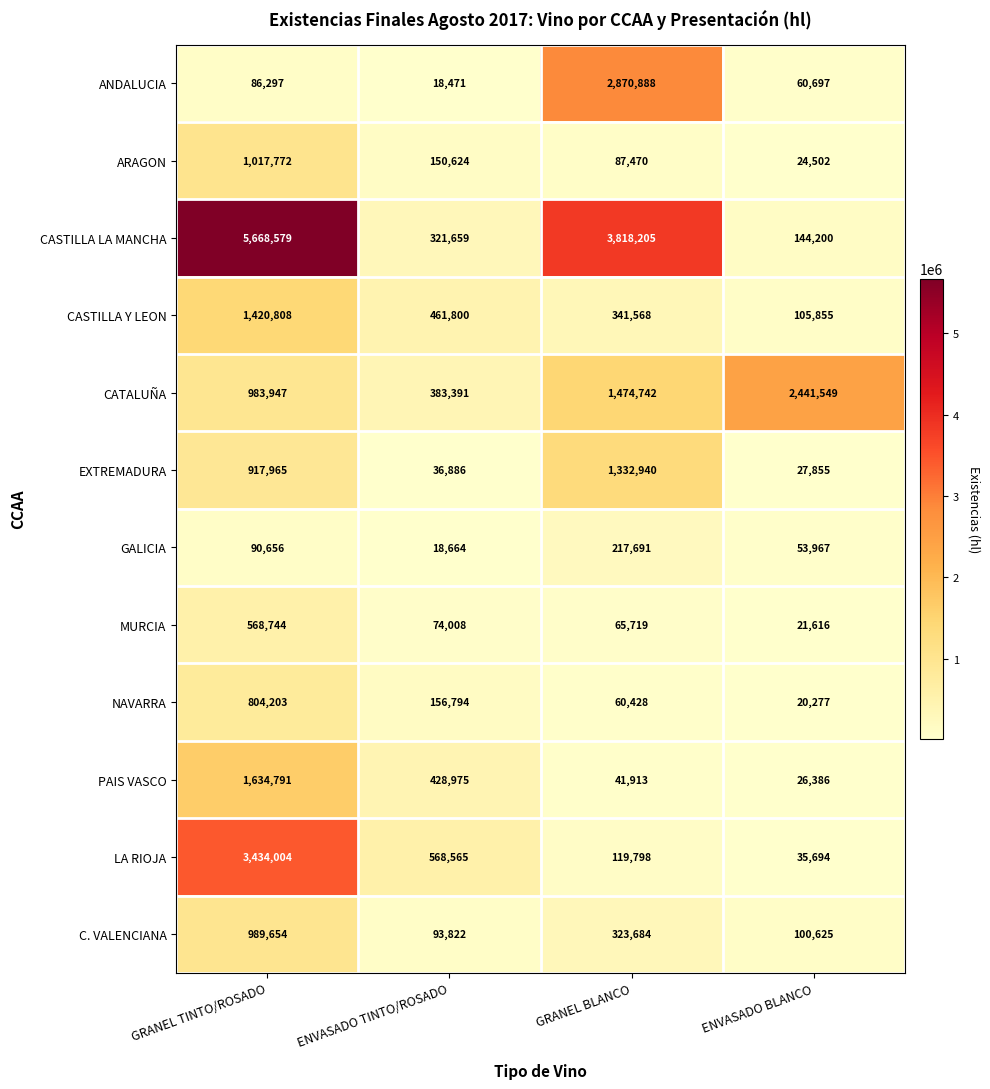

Is it true that EXTREMADURA equals 44753 at ENVASADO BLANCO?

False